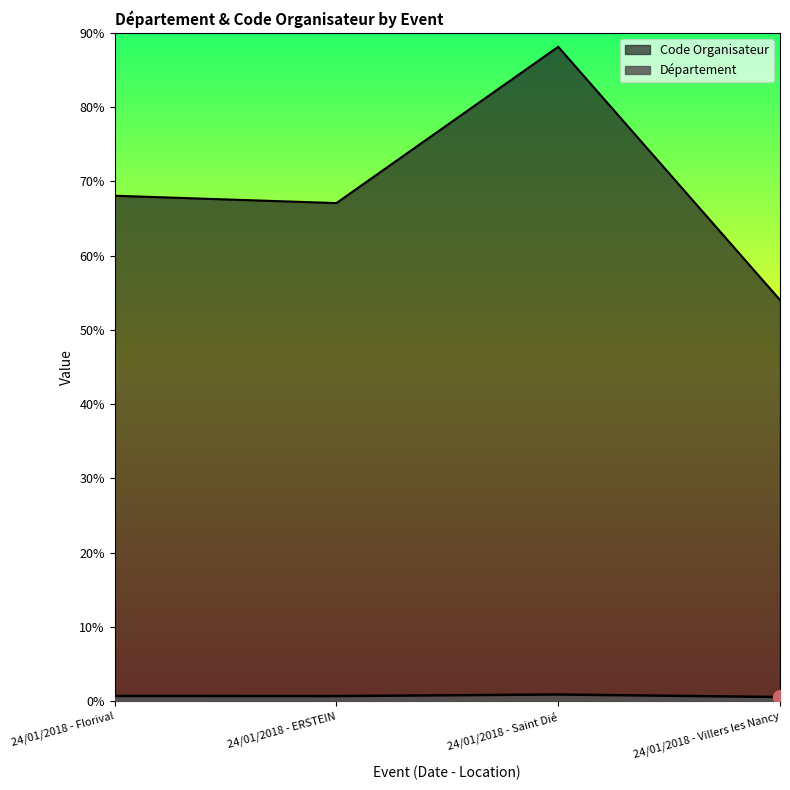

At which category is the sum across all series the highest?

24/01/2018 - Saint Dié